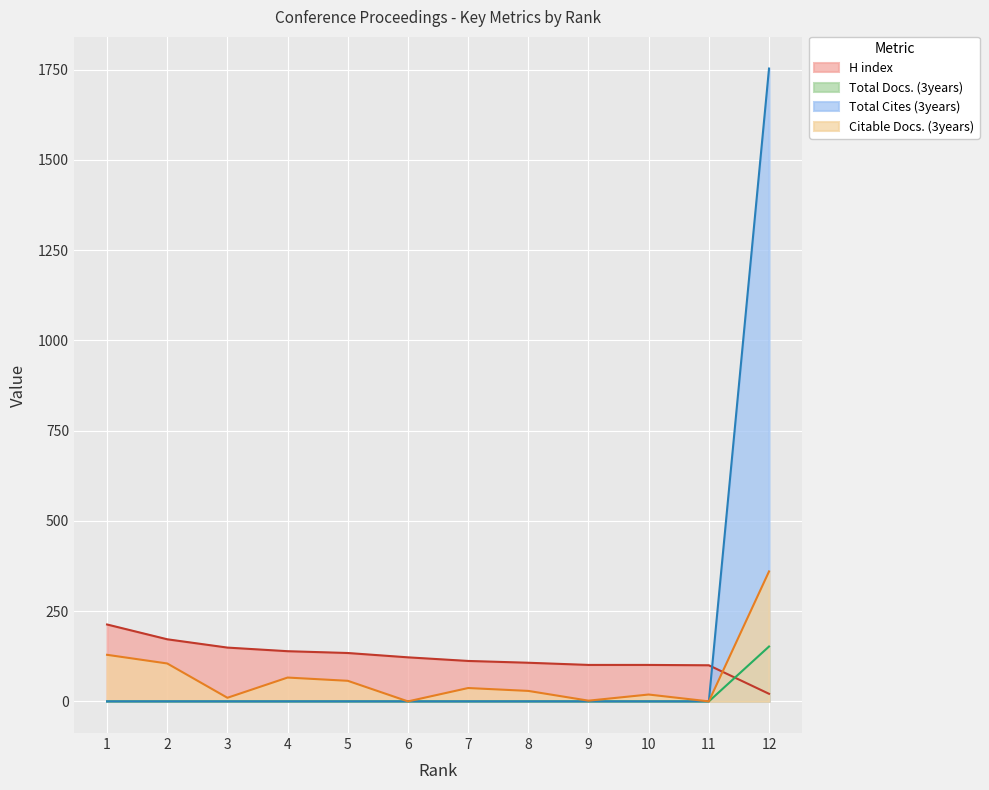

What are all the series names shown in the legend?

H index, Total Docs. (3years), Total Cites (3years), Citable Docs. (3years)